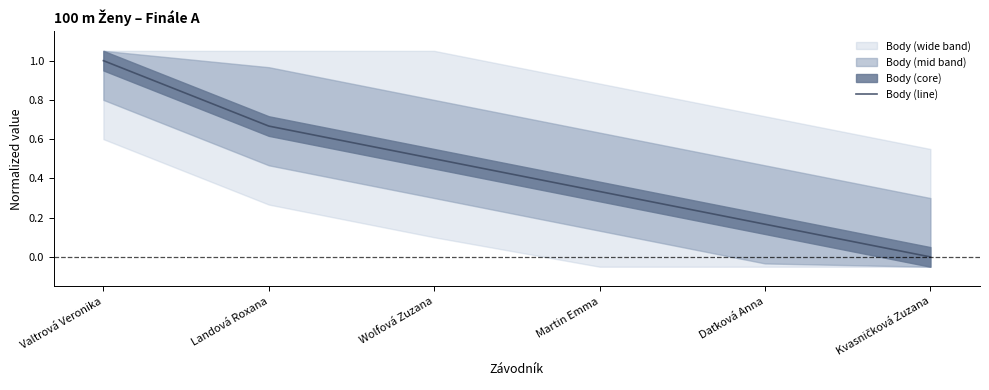

The value at Daťková Anna is 0.0. True or false?

False